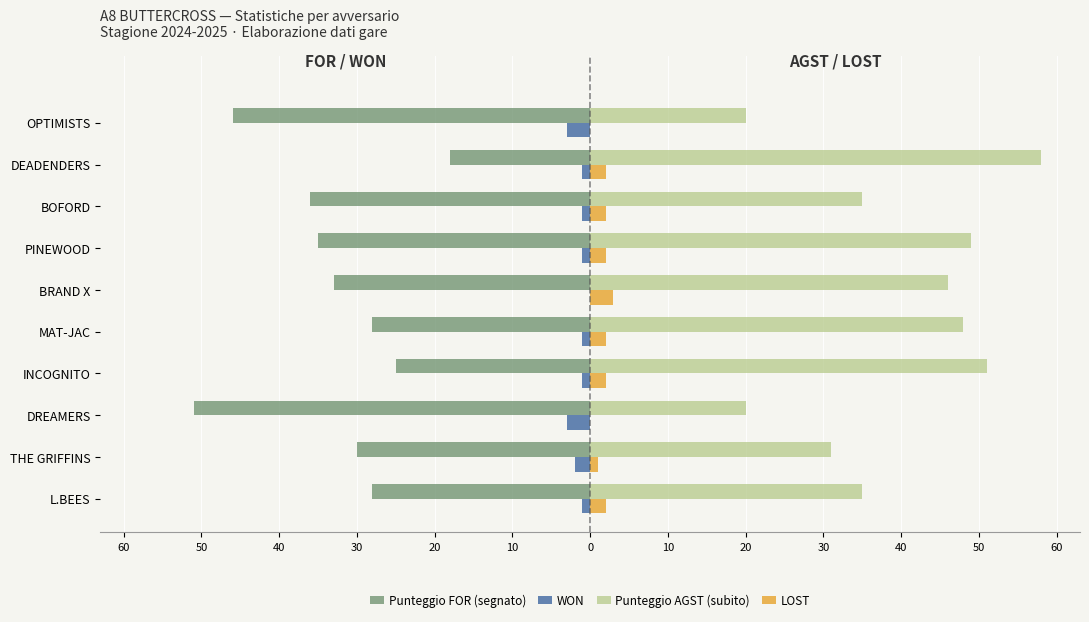

What are all the series names shown in the legend?

Punteggio FOR (segnato), WON, Punteggio AGST (subito), LOST